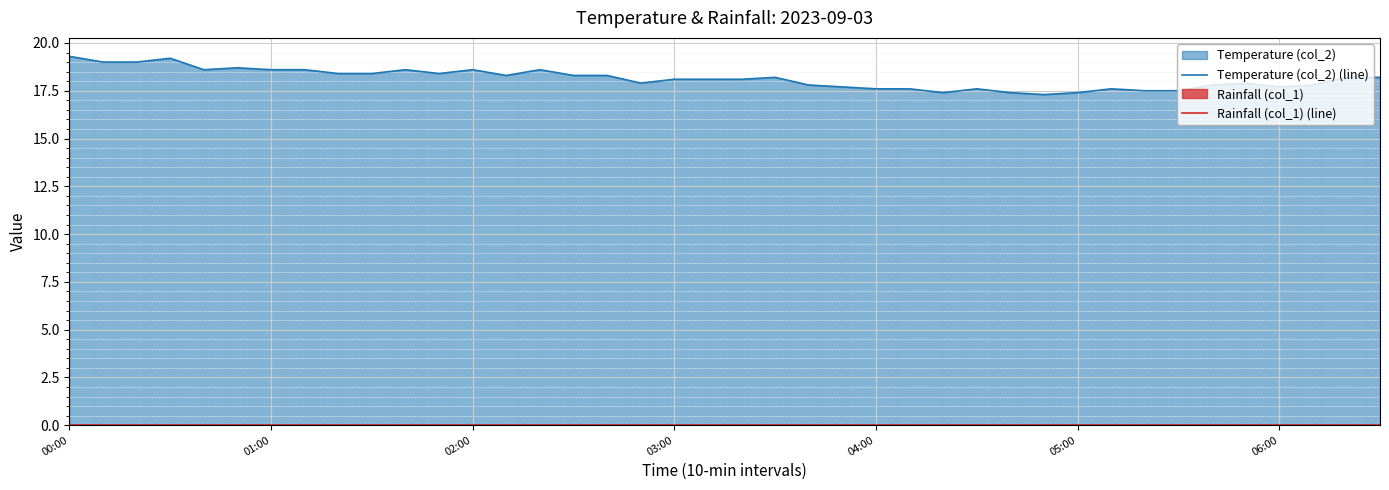

What is the sum of the Temperature (col_2) (line) values at 33 and 37?

35.3